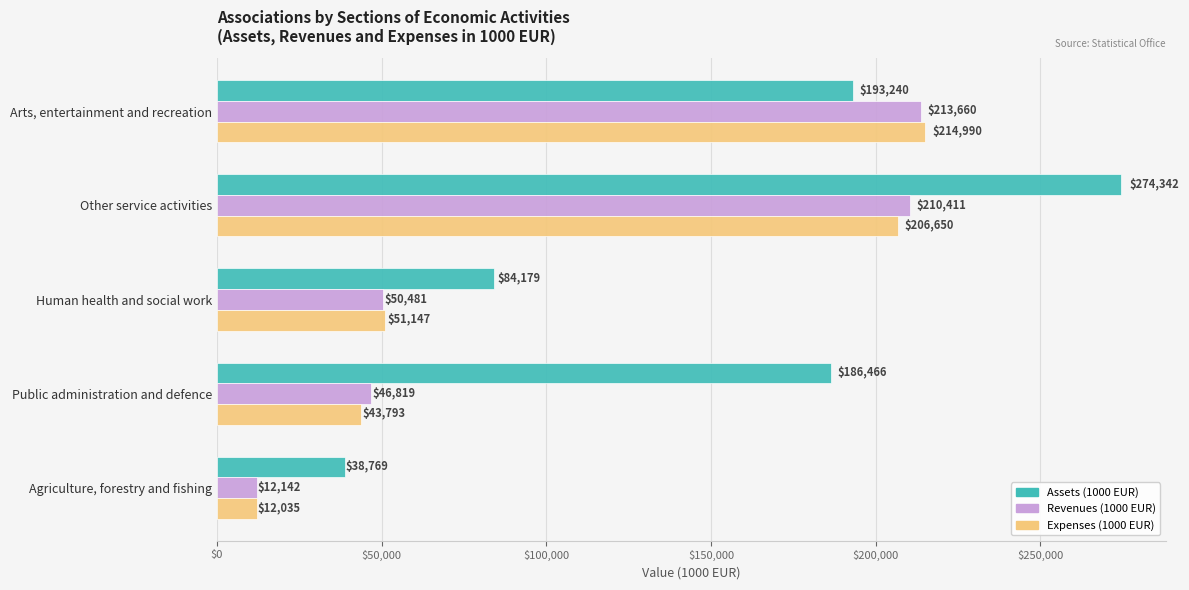

What are all the series names shown in the legend?

Assets (1000 EUR), Revenues (1000 EUR), Expenses (1000 EUR)